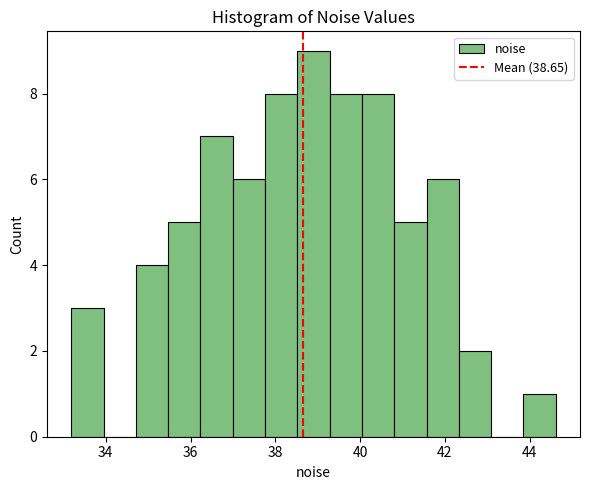

Read against the x-axis, roughly where is the centre of the tallest bar?

39.0